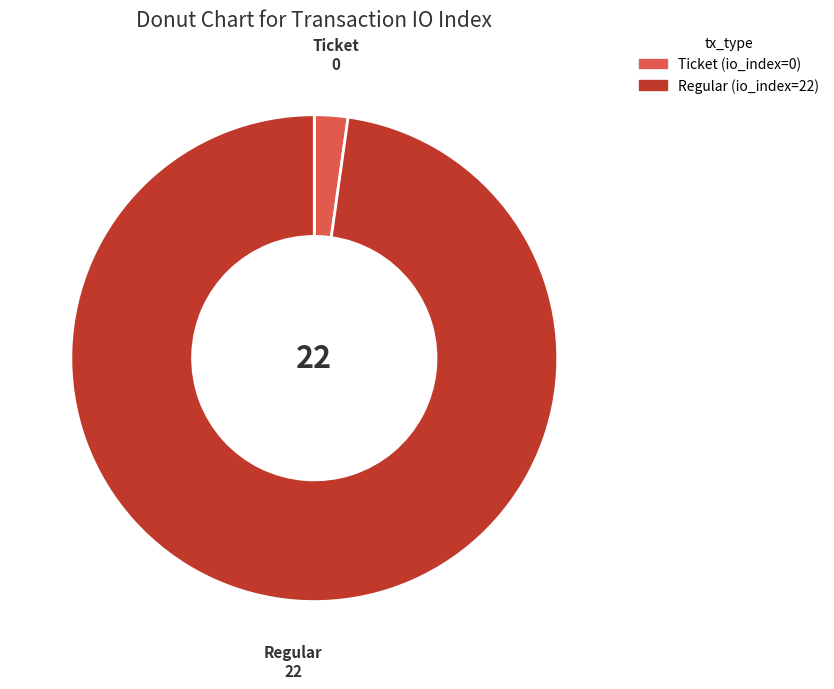

Which slice represents more than half of the pie?

Regular (io_index=22)